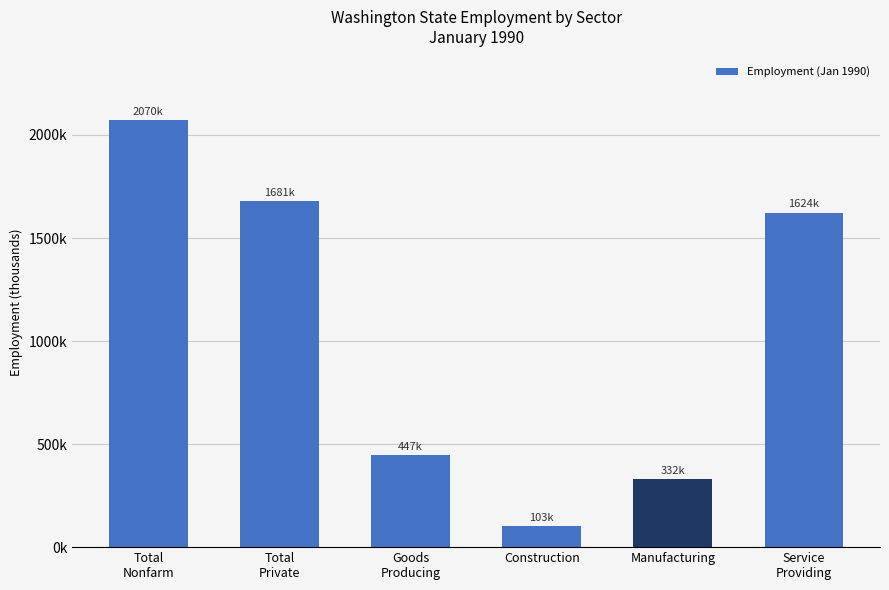

Are the bars horizontal?

No